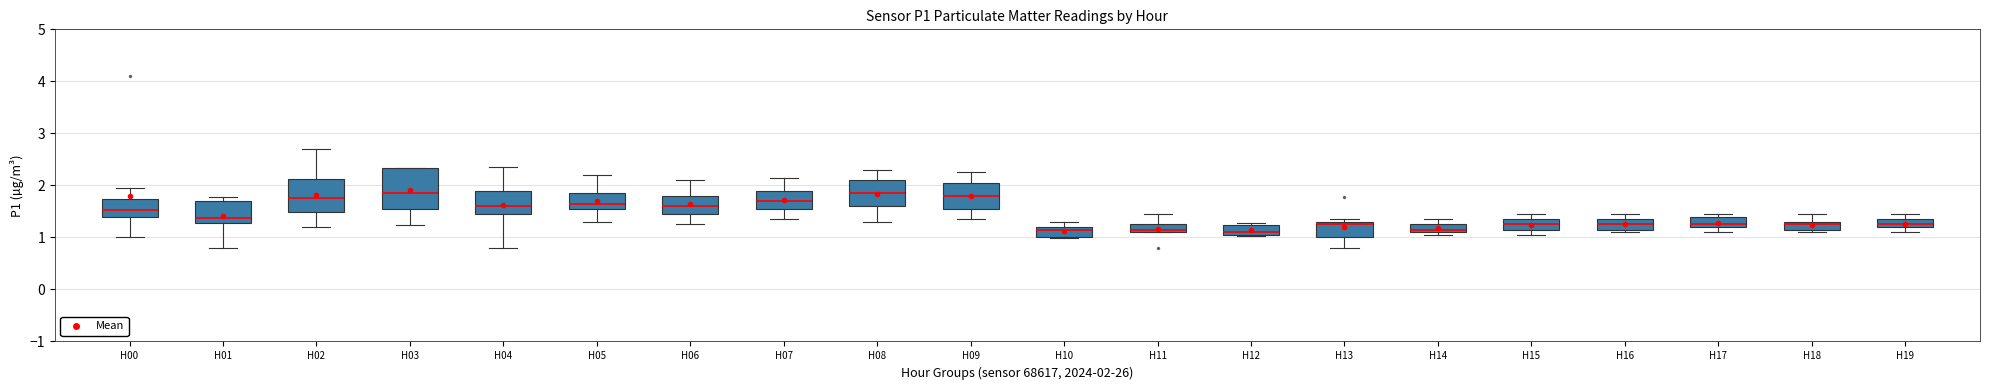

Comparing the boxes themselves (not the whiskers), which one is the tallest?

H03